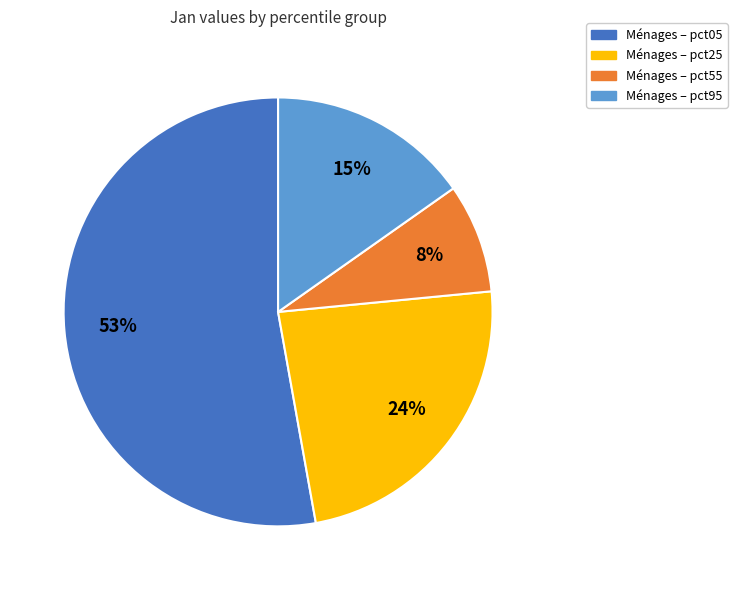

Does any single category account for the majority?

Yes